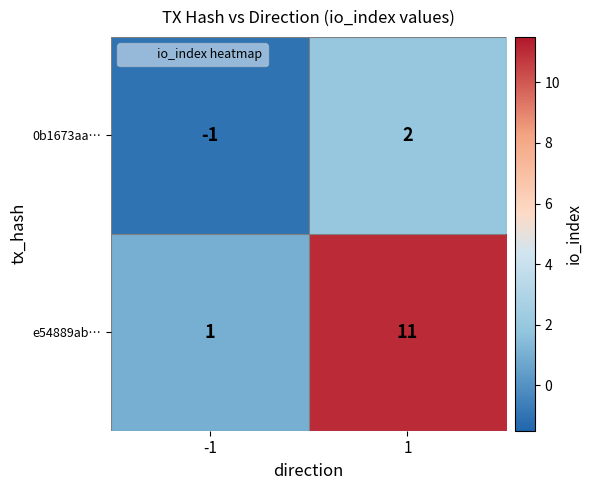

Rank the series at -1 from lowest to highest value.

0b1673aa…, e54889ab…